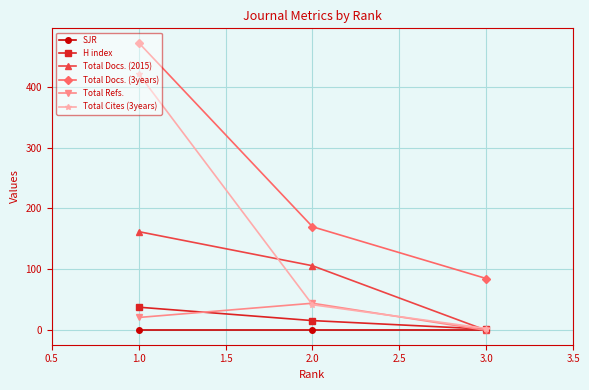

What is the difference between the highest and lowest values at 2.0?

170.0